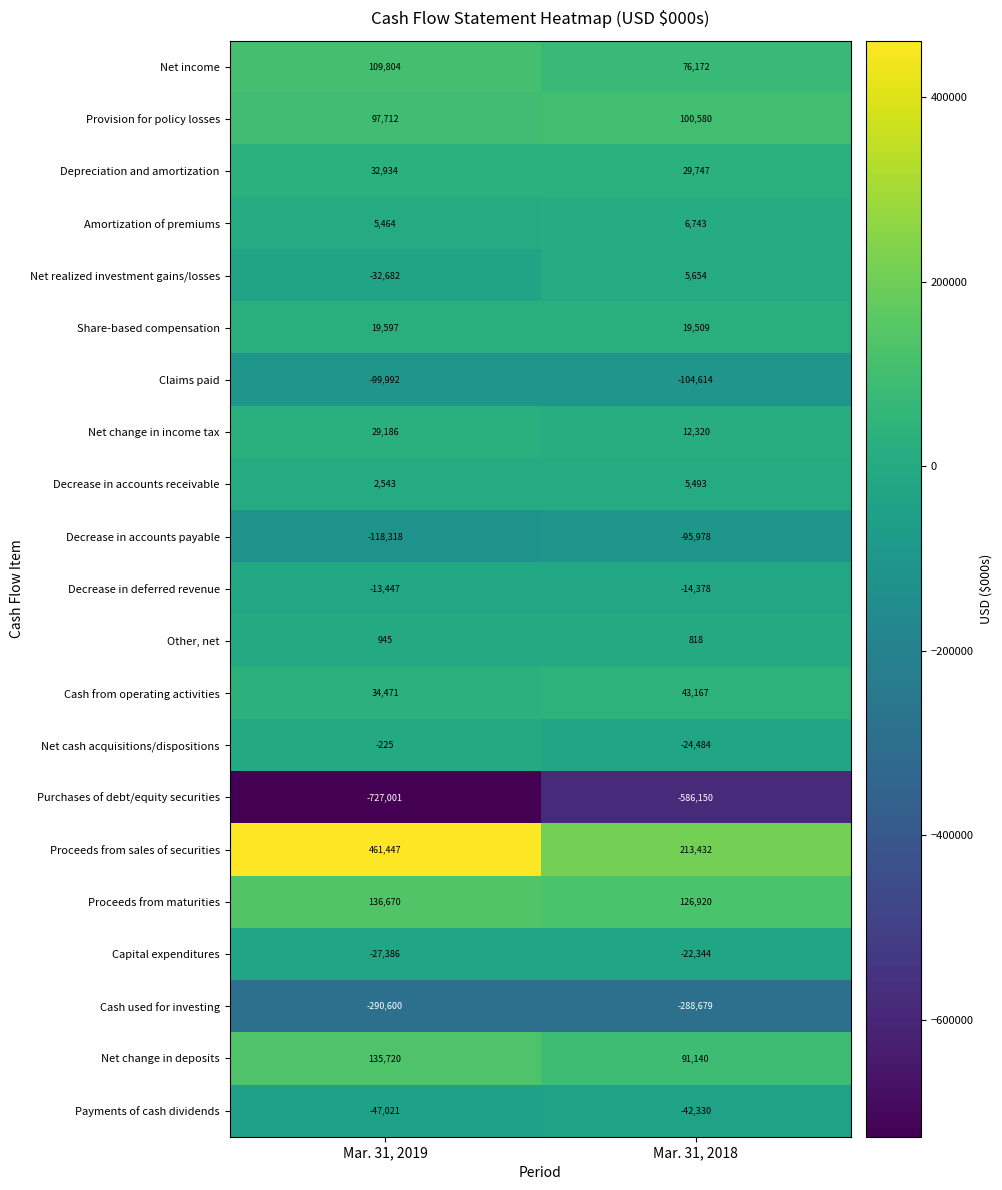

The value of Cash from operating activities at Mar. 31, 2019 is 34471. True or false?

True